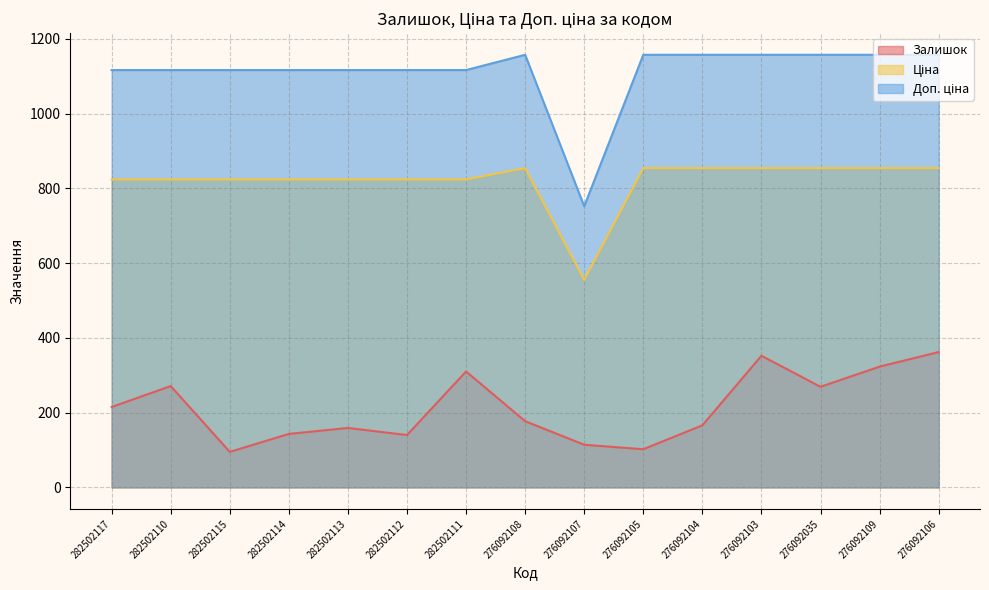

How many lines are shown in the chart?

3